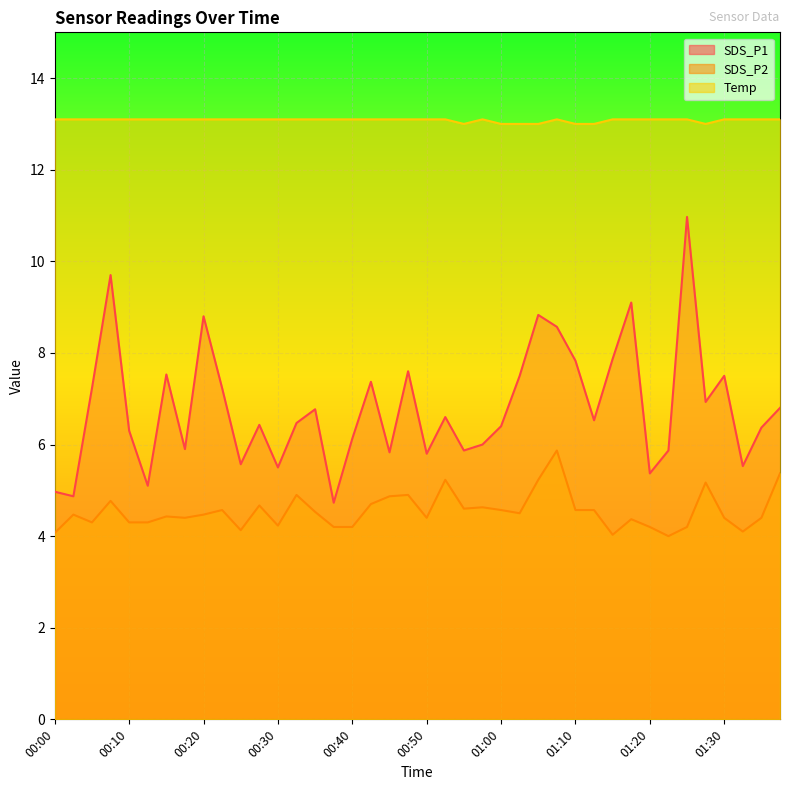

Is the value of SDS_P1 at 00:30 greater than the value of Temp at 00:53?

No